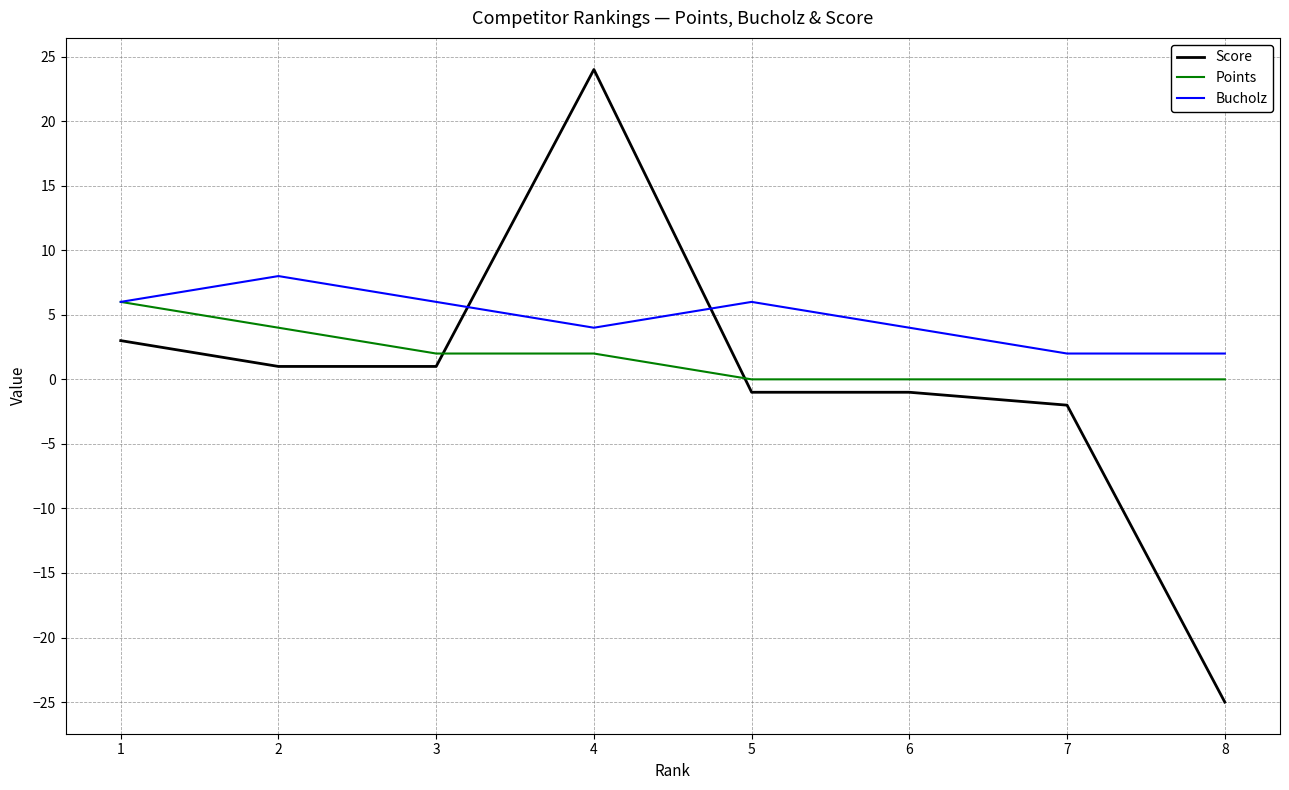

The Points series shows 2 at 3. True or false?

True